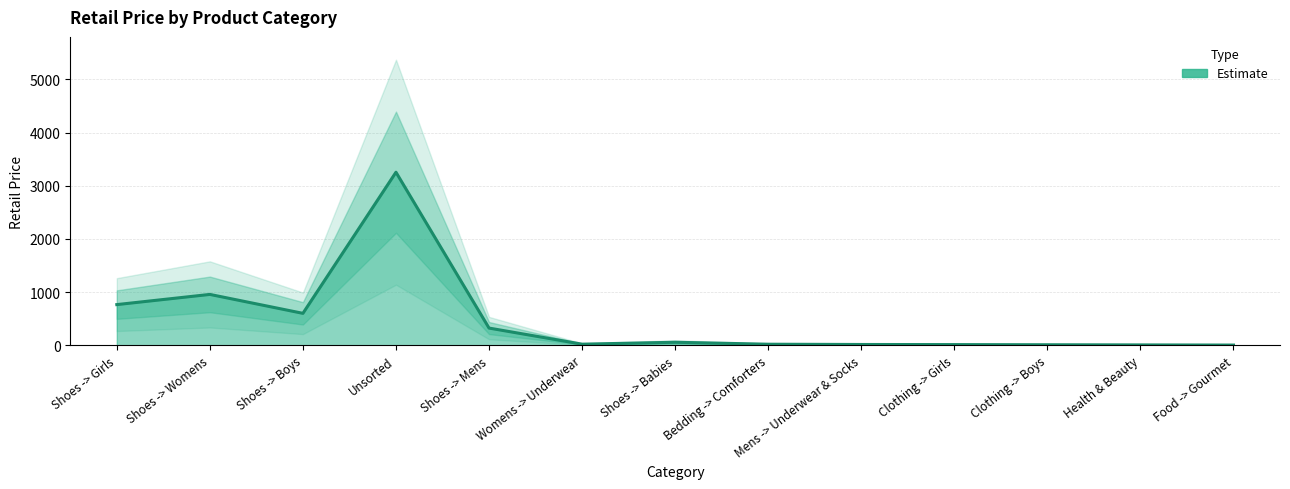

Approximately how many times larger is the value at Shoes -> Womens compared to Clothing -> Girls?

73.7